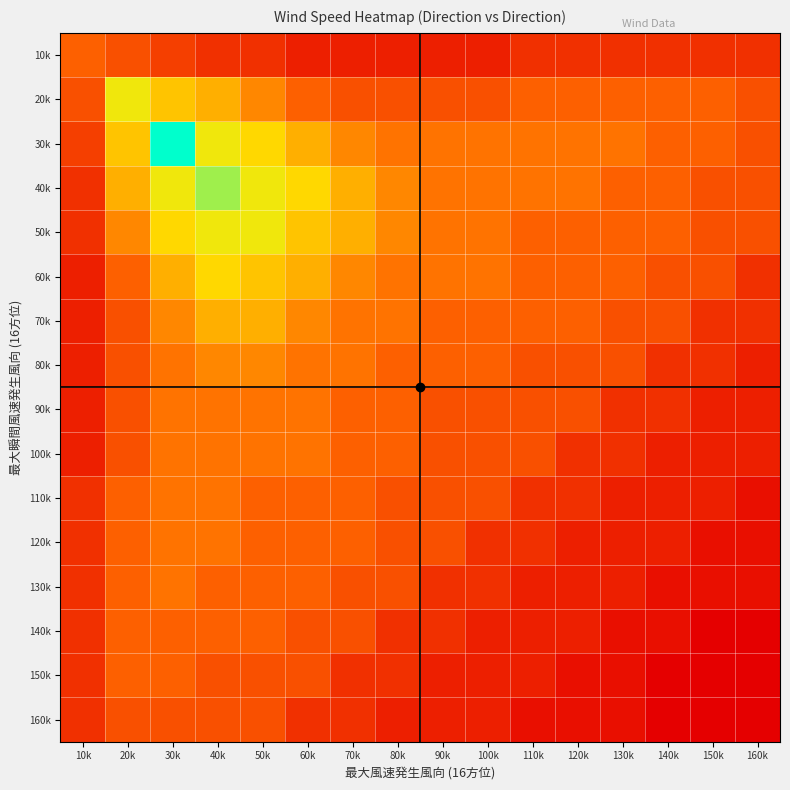

Reading left to right, transcribe all the data shown in this chart.

10k: 10k=0.9	20k=0.8	30k=0.7	40k=0.6	50k=0.6	60k=0.5	70k=0.5	80k=0.5	90k=0.5	100k=0.5	110k=0.6	120k=0.6	130k=0.6	140k=0.6	150k=0.6	160k=0.6
20k: 10k=0.8	20k=1.6	30k=1.4	40k=1.3	50k=1.1	60k=0.9	70k=0.8	80k=0.8	90k=0.8	100k=0.8	110k=0.9	120k=0.9	130k=0.9	140k=0.9	150k=0.9	160k=0.8
30k: 10k=0.7	20k=1.4	30k=2.2	40k=1.6	50k=1.5	60k=1.3	70k=1.1	80k=1.0	90k=1.0	100k=1.0	110k=1.0	120k=1.0	130k=1.0	140k=0.9	150k=0.9	160k=0.8
40k: 10k=0.6	20k=1.3	30k=1.6	40k=1.8	50k=1.6	60k=1.5	70k=1.3	80k=1.1	90k=1.0	100k=1.0	110k=1.0	120k=1.0	130k=0.9	140k=0.9	150k=0.8	160k=0.8
50k: 10k=0.6	20k=1.1	30k=1.5	40k=1.6	50k=1.6	60k=1.4	70k=1.3	80k=1.1	90k=1.0	100k=1.0	110k=0.9	120k=0.9	130k=0.9	140k=0.9	150k=0.8	160k=0.8
60k: 10k=0.5	20k=0.9	30k=1.3	40k=1.5	50k=1.4	60k=1.3	70k=1.1	80k=1.0	90k=1.0	100k=1.0	110k=0.9	120k=0.9	130k=0.9	140k=0.8	150k=0.8	160k=0.6
70k: 10k=0.5	20k=0.8	30k=1.1	40k=1.3	50k=1.3	60k=1.1	70k=1.0	80k=1.0	90k=0.9	100k=0.9	110k=0.9	120k=0.9	130k=0.8	140k=0.8	150k=0.6	160k=0.6
80k: 10k=0.5	20k=0.8	30k=1.0	40k=1.1	50k=1.1	60k=1.0	70k=1.0	80k=0.9	90k=0.9	100k=0.9	110k=0.8	120k=0.8	130k=0.8	140k=0.6	150k=0.6	160k=0.5
90k: 10k=0.5	20k=0.8	30k=1.0	40k=1.0	50k=1.0	60k=1.0	70k=0.9	80k=0.9	90k=0.8	100k=0.8	110k=0.8	120k=0.8	130k=0.6	140k=0.6	150k=0.5	160k=0.5
100k: 10k=0.5	20k=0.8	30k=1.0	40k=1.0	50k=1.0	60k=1.0	70k=0.9	80k=0.9	90k=0.8	100k=0.8	110k=0.8	120k=0.6	130k=0.6	140k=0.5	150k=0.5	160k=0.5
110k: 10k=0.6	20k=0.9	30k=1.0	40k=1.0	50k=0.9	60k=0.9	70k=0.9	80k=0.8	90k=0.8	100k=0.8	110k=0.6	120k=0.6	130k=0.5	140k=0.5	150k=0.5	160k=0.4
120k: 10k=0.6	20k=0.9	30k=1.0	40k=1.0	50k=0.9	60k=0.9	70k=0.9	80k=0.8	90k=0.8	100k=0.6	110k=0.6	120k=0.5	130k=0.5	140k=0.5	150k=0.4	160k=0.4
130k: 10k=0.6	20k=0.9	30k=1.0	40k=0.9	50k=0.9	60k=0.9	70k=0.8	80k=0.8	90k=0.6	100k=0.6	110k=0.5	120k=0.5	130k=0.5	140k=0.4	150k=0.4	160k=0.4
140k: 10k=0.6	20k=0.9	30k=0.9	40k=0.9	50k=0.9	60k=0.8	70k=0.8	80k=0.6	90k=0.6	100k=0.5	110k=0.5	120k=0.5	130k=0.4	140k=0.4	150k=0.3	160k=0.3
150k: 10k=0.6	20k=0.9	30k=0.9	40k=0.8	50k=0.8	60k=0.8	70k=0.6	80k=0.6	90k=0.5	100k=0.5	110k=0.5	120k=0.4	130k=0.4	140k=0.3	150k=0.3	160k=0.3
160k: 10k=0.6	20k=0.8	30k=0.8	40k=0.8	50k=0.8	60k=0.6	70k=0.6	80k=0.5	90k=0.5	100k=0.5	110k=0.4	120k=0.4	130k=0.4	140k=0.3	150k=0.3	160k=0.3